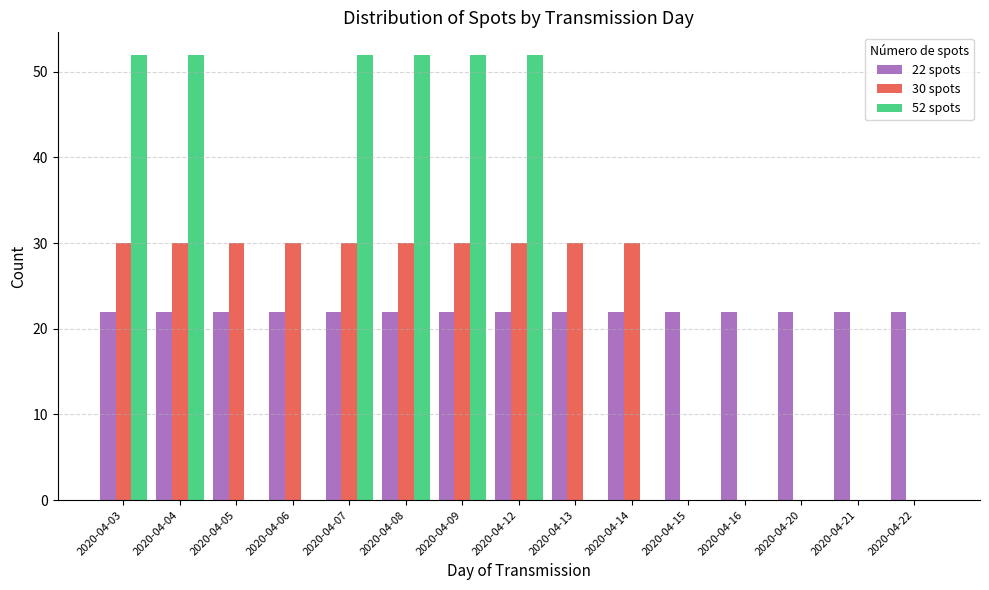

Which series has the widest spread of values?

52 spots